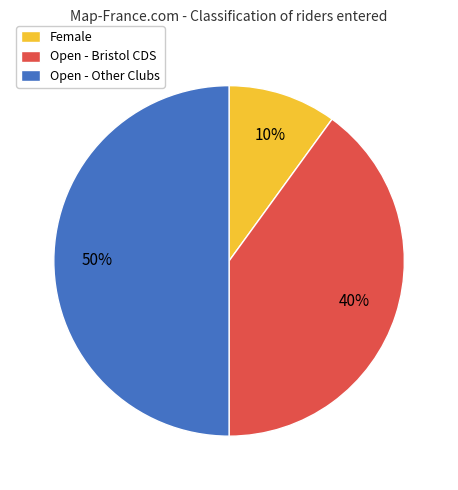

Count the number of slices in the pie.

3